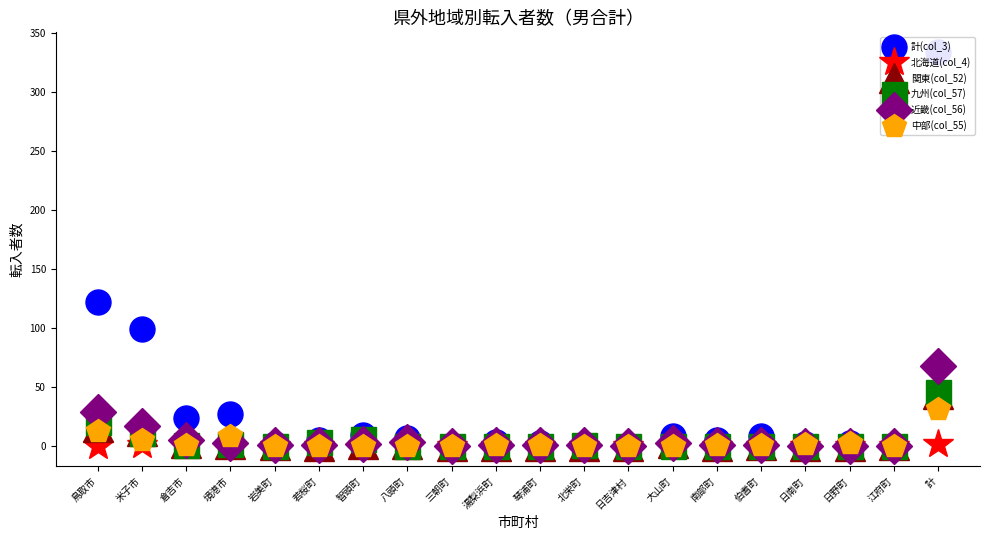

Is it true that 北海道(col_4) equals 0 at 日野町?

True